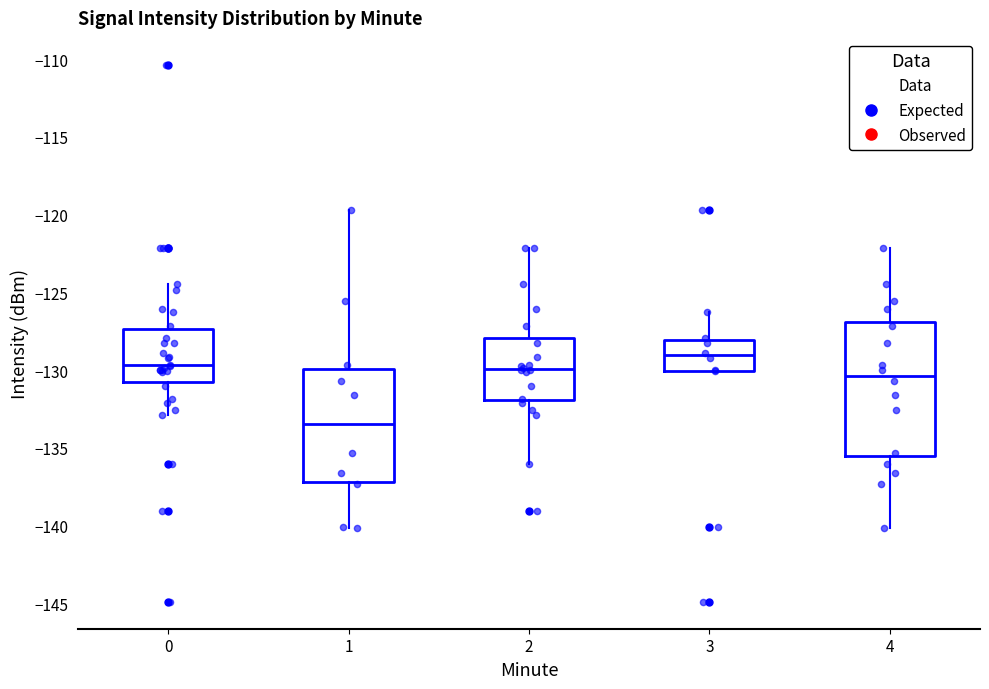

Which box has the lowest median line?

1